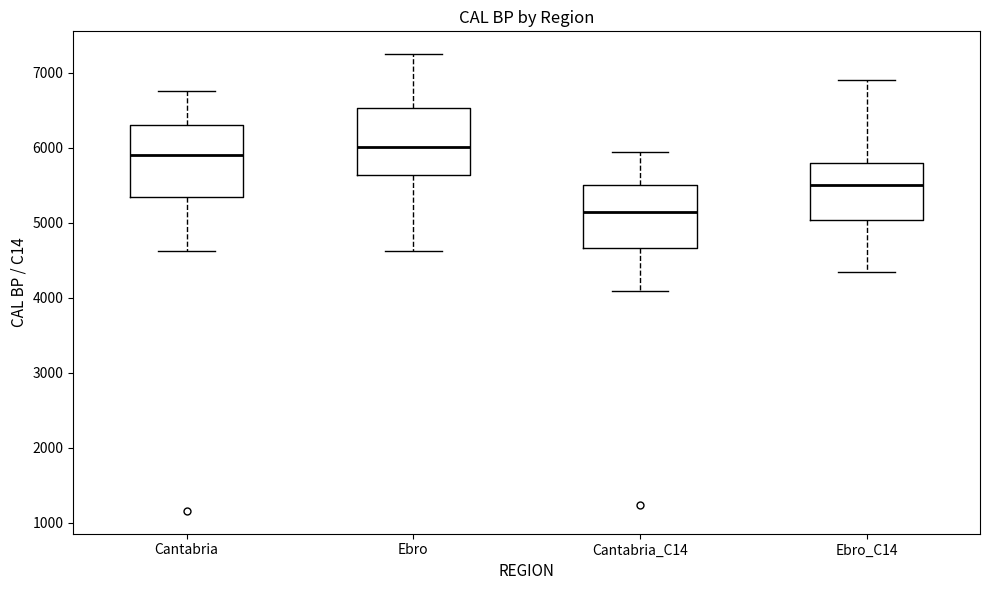

Reading left to right, transcribe this box plot: for each box, give where its median line is, the range the box spans, and where its two whiskers end, as read against the y-axis. The values are not printed on the chart, so give them approximately, as read against the axis.

Cantabria: median 5900, box 5300 to 6300, whiskers 4600 to 6800
Ebro: median 6000, box 5600 to 6500, whiskers 4600 to 7300
Cantabria_C14: median 5200, box 4700 to 5500, whiskers 4100 to 5900
Ebro_C14: median 5500, box 5000 to 5800, whiskers 4400 to 6900